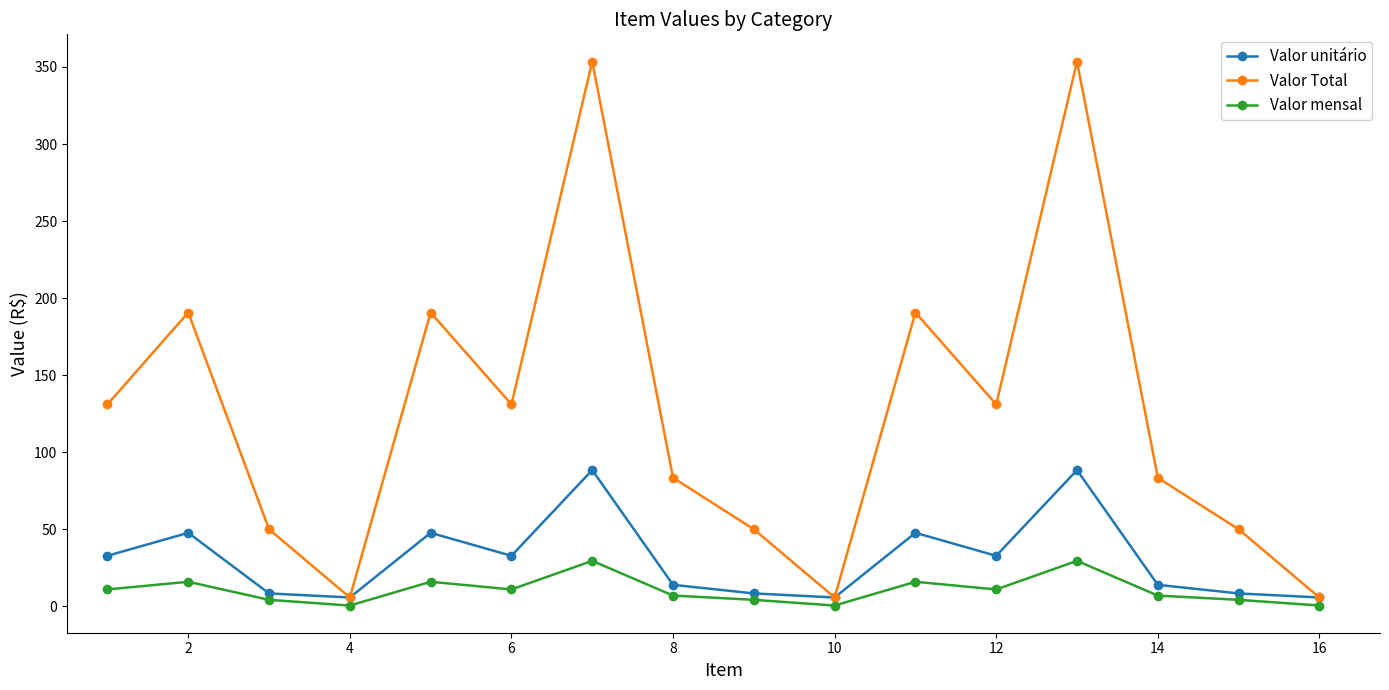

What is the maximum value shown in the chart?

353.5